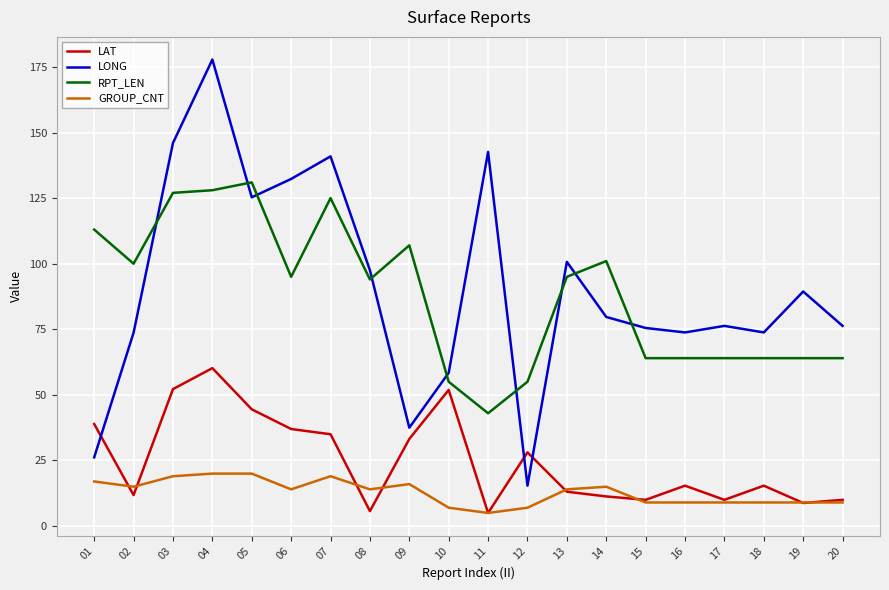

True or false: LAT has a value of 10.0 at 20.

True